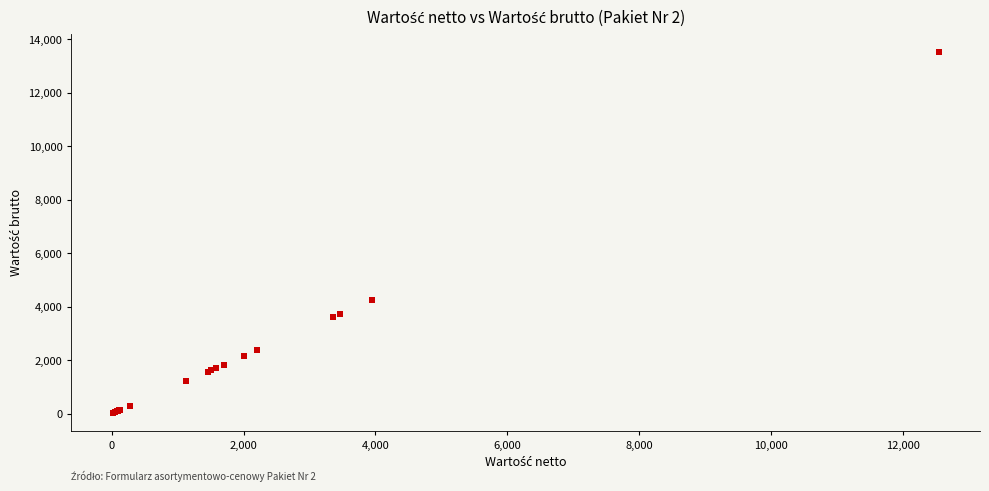

What Y value in the scatter plot is closest to 6780?

4262.0